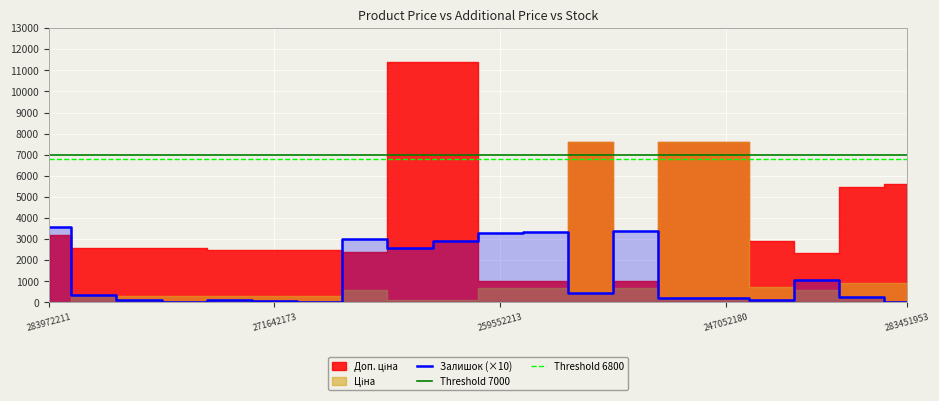

Which has a higher value, 283972211 or 283481953?

283481953